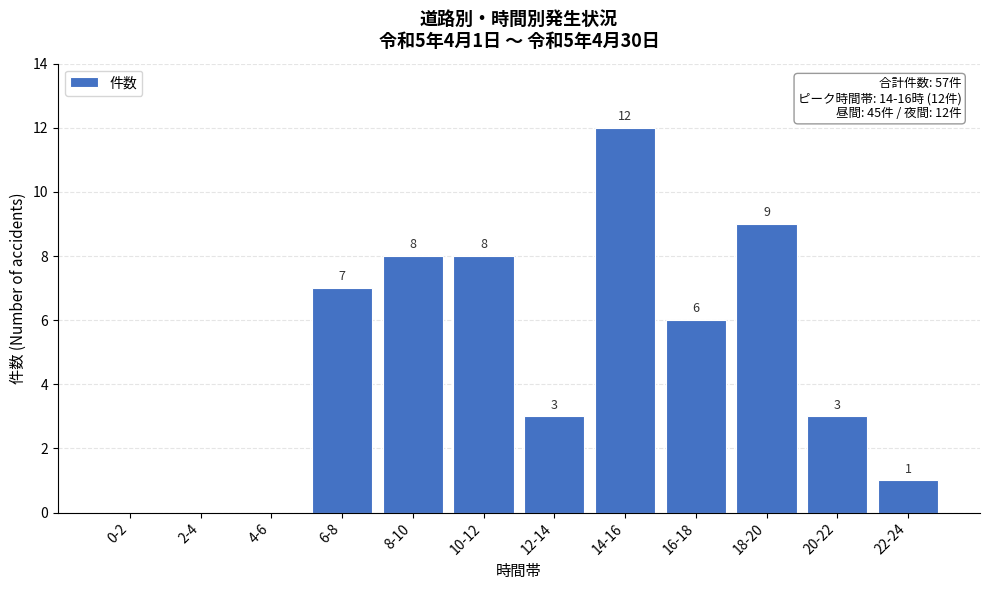

Reading right to left, transcribe all the data shown in this chart.

22-24=1	20-22=3	18-20=9	16-18=6	14-16=12	12-14=3	10-12=8	8-10=8	6-8=7	4-6=0	2-4=0	0-2=0